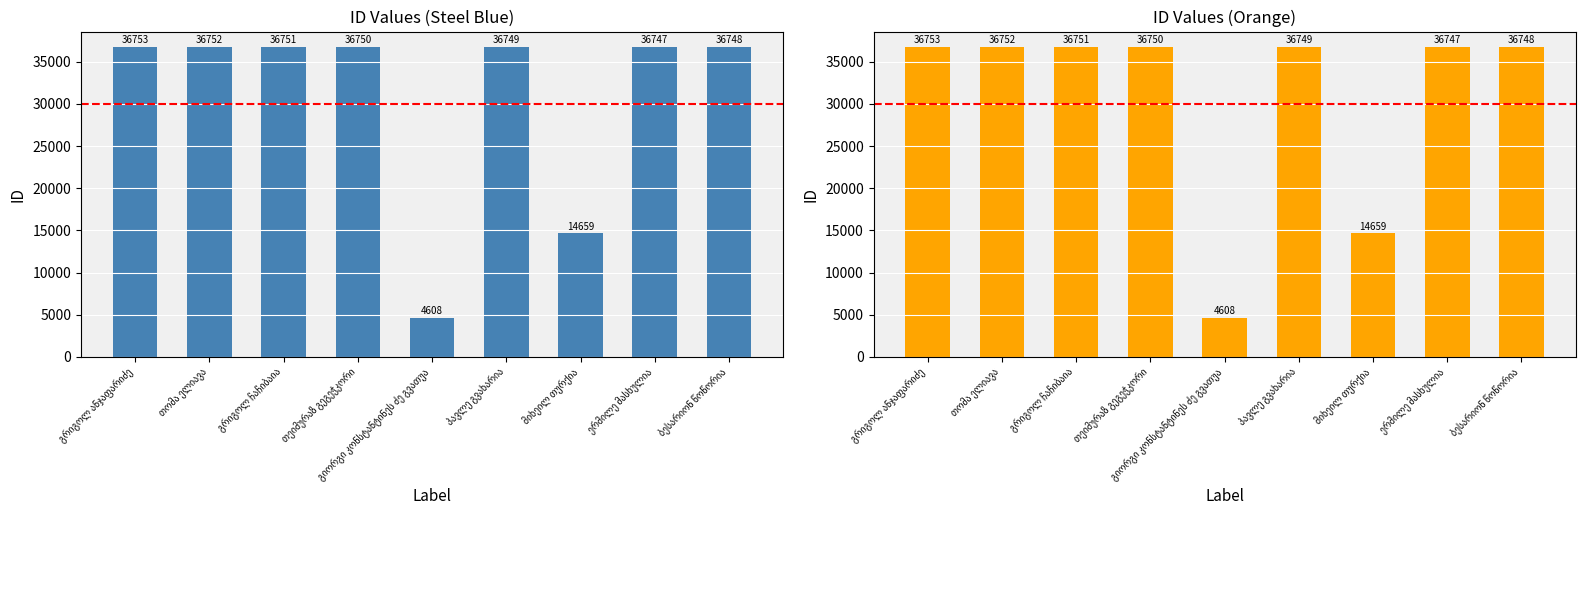

The value at გრიგოლ ჩაჩიბაია is 55400. True or false?

False